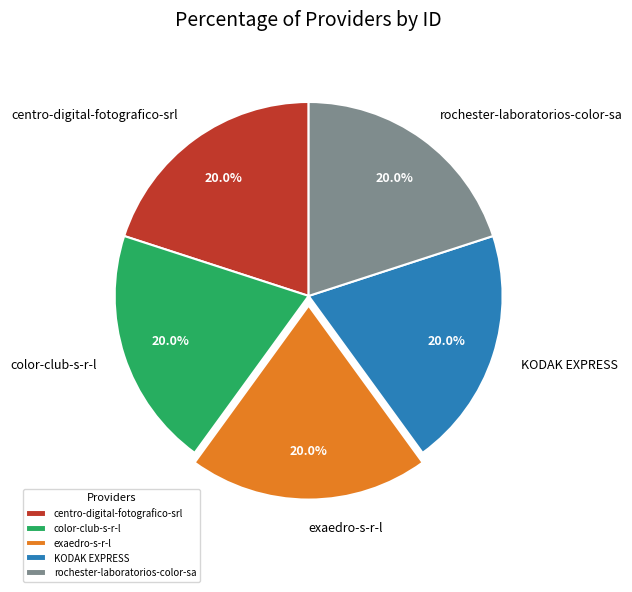

What percentage is NOT represented by centro-digital-fotografico-srl?

80.0%